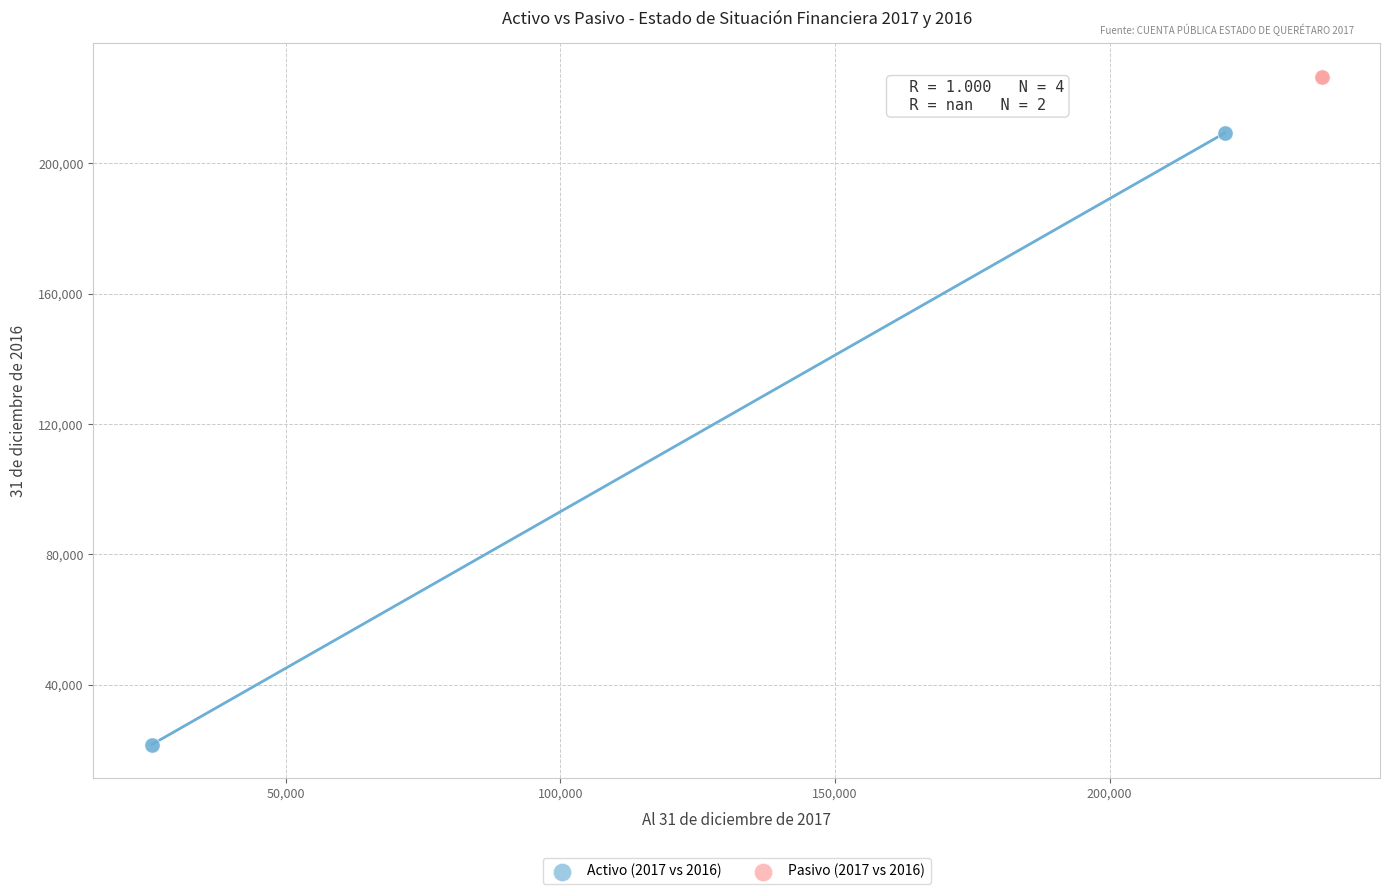

Which series contains the lowest Y value?

Activo (2017 vs 2016)